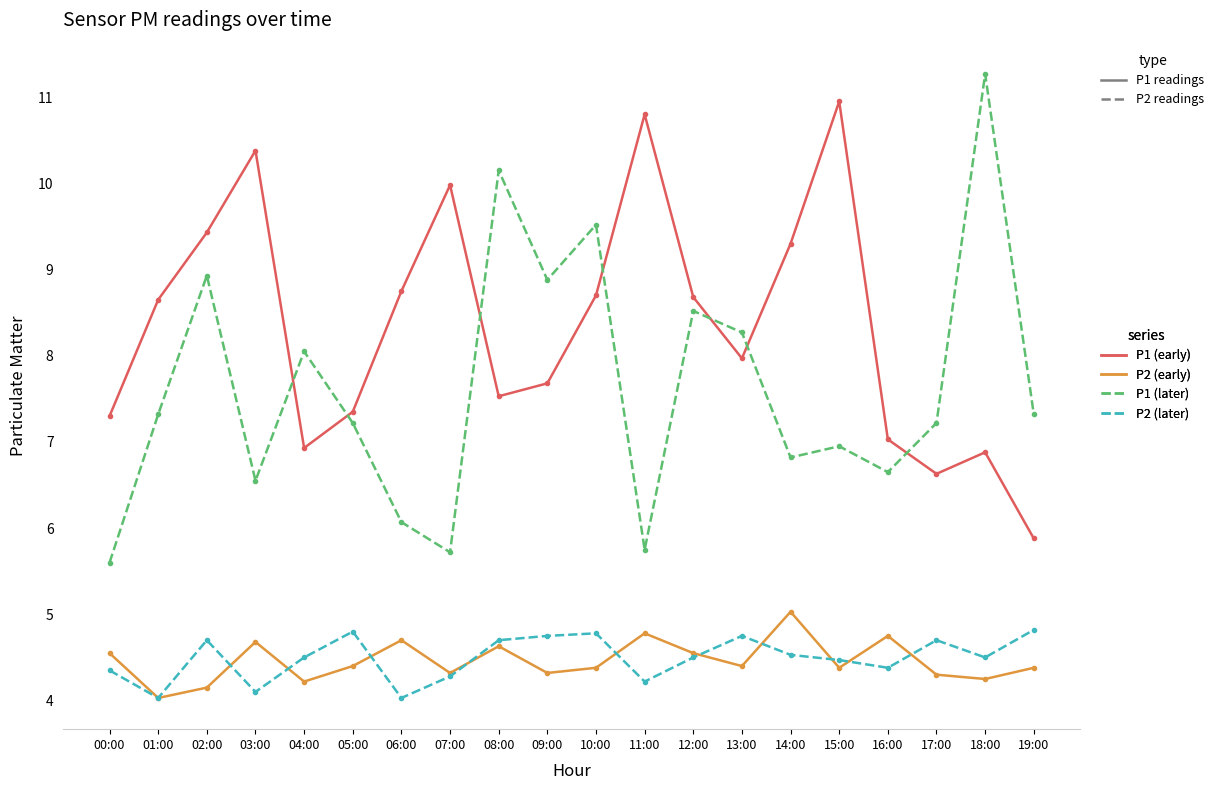

What is the total value across all series at 07:00?

24.3